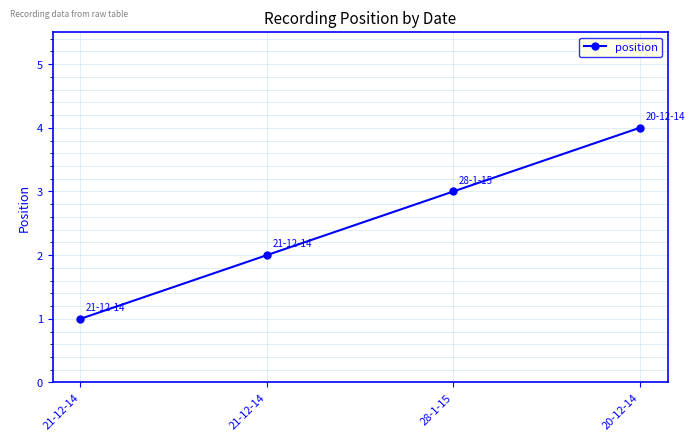

What is the greatest value displayed?

4